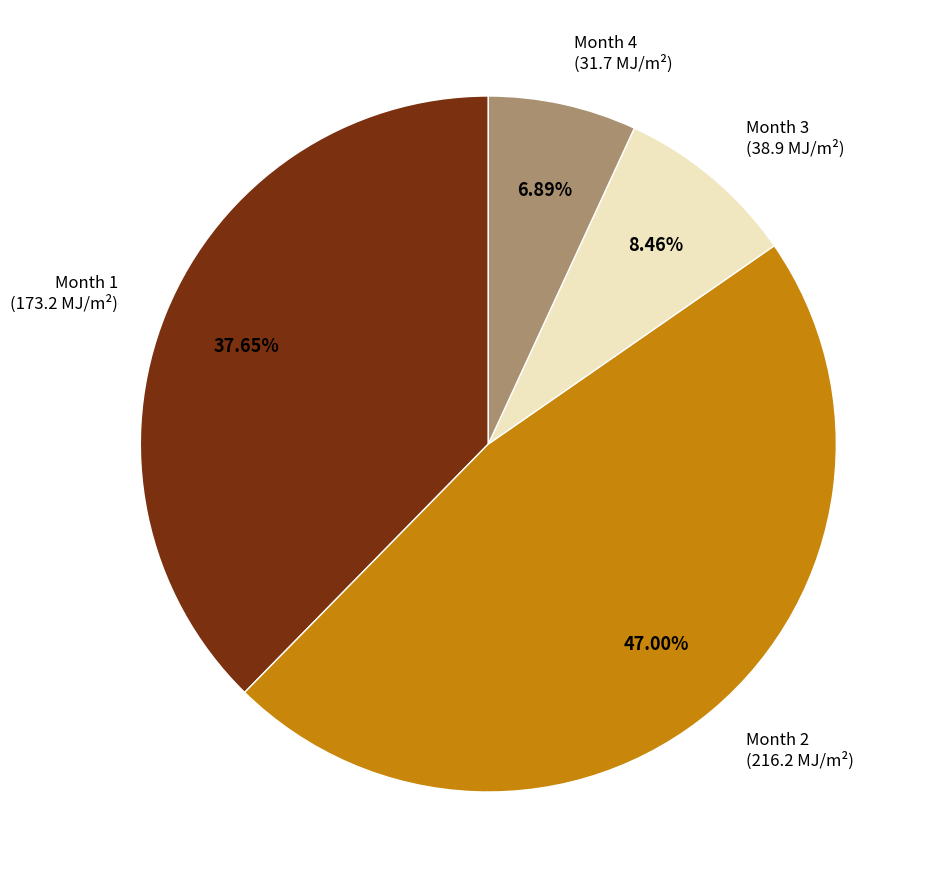

Which slice is the largest?

Month 2